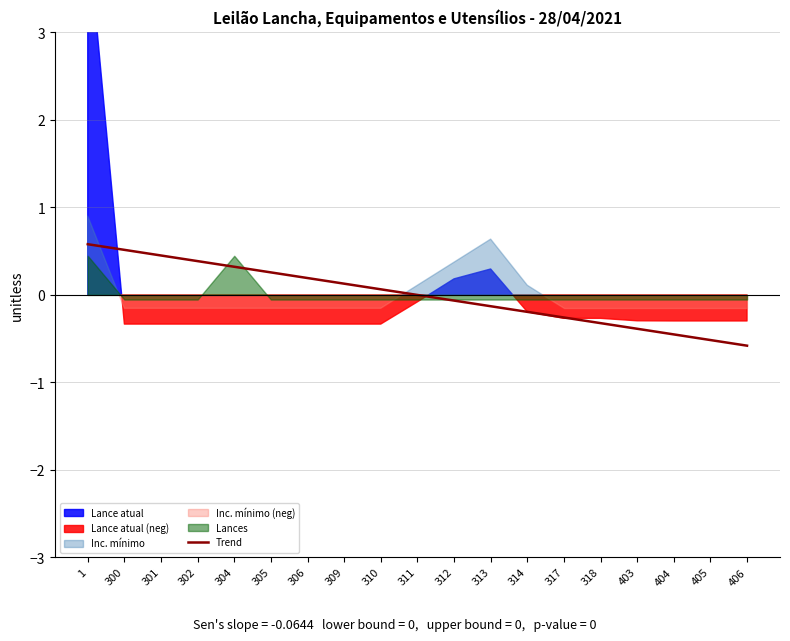

At which category does the chart reach its minimum across all series?

406